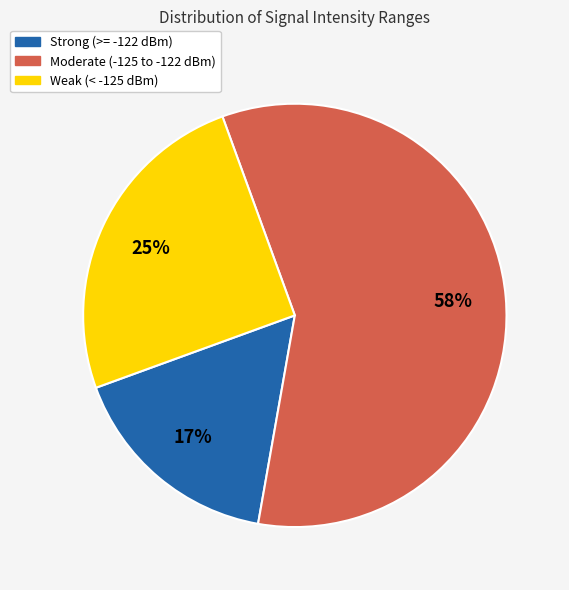

To the nearest percent, what is the average slice percentage?

33%